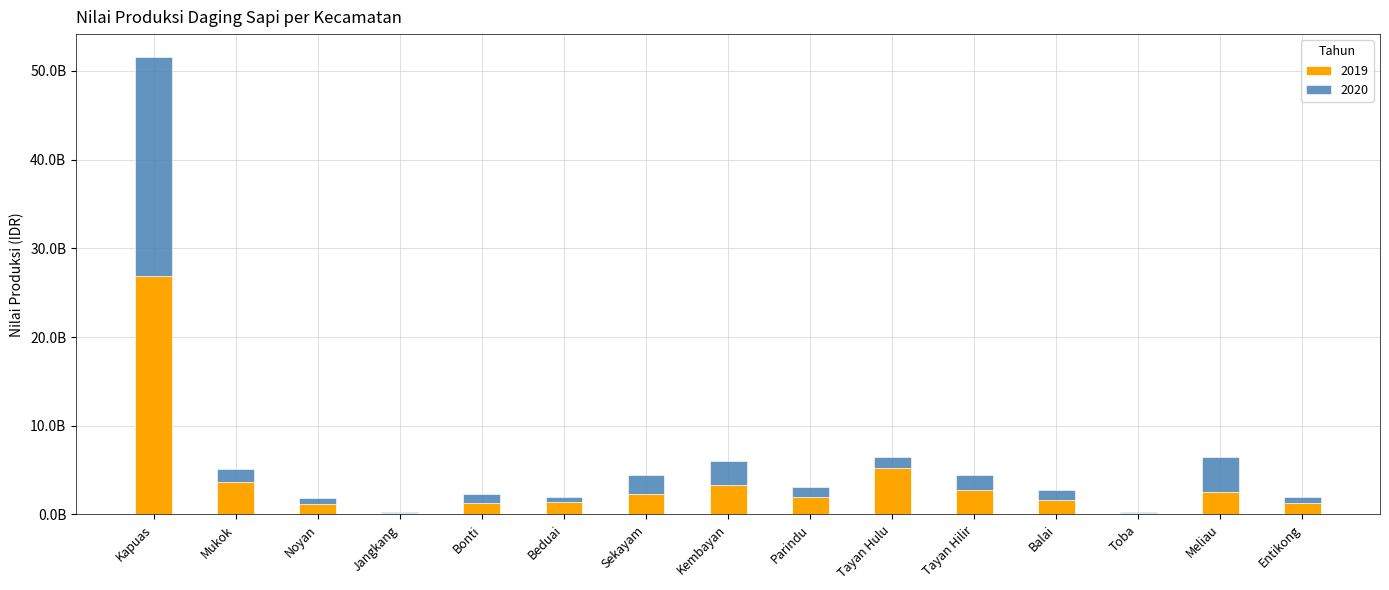

What is the value of the 2019 bar at the 10th from the left?

5269180000